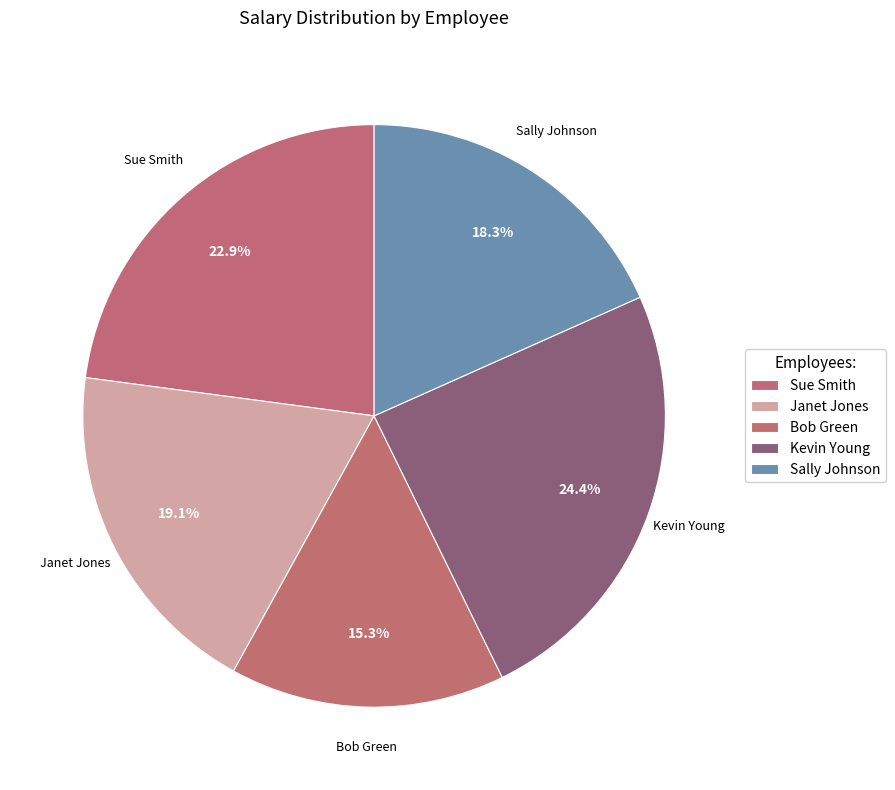

True or false: Sally Johnson accounts for 18% of the total.

True